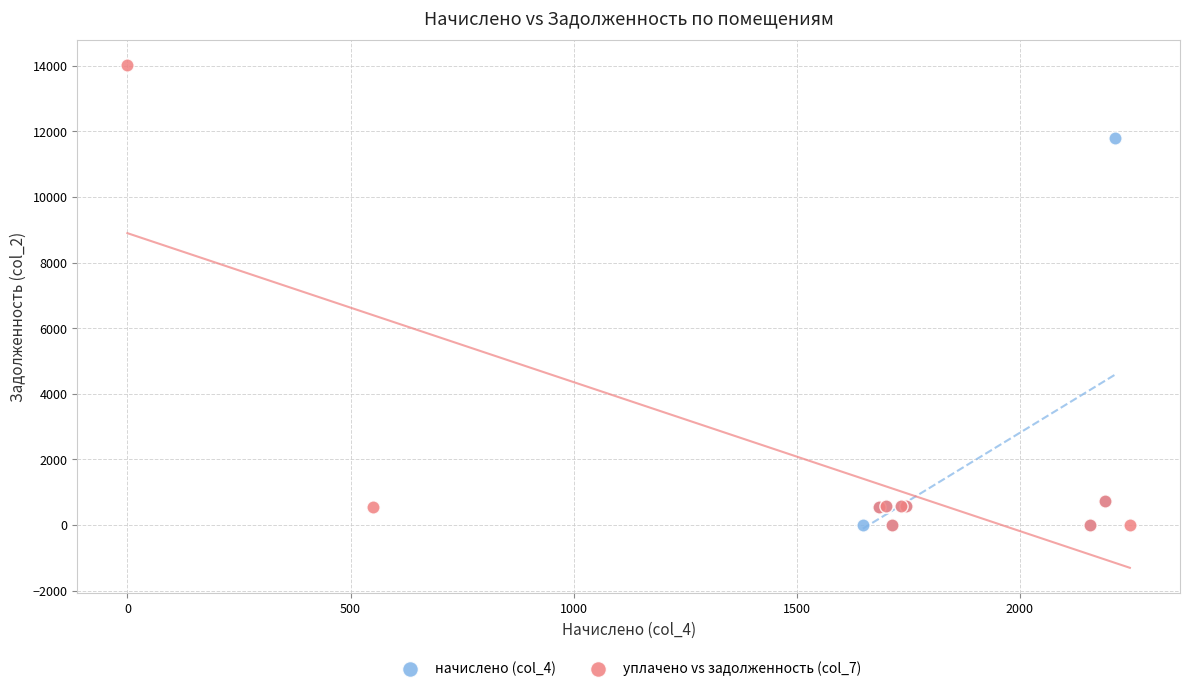

Which series reaches the maximum Y coordinate?

уплачено vs задолженность (col_7)